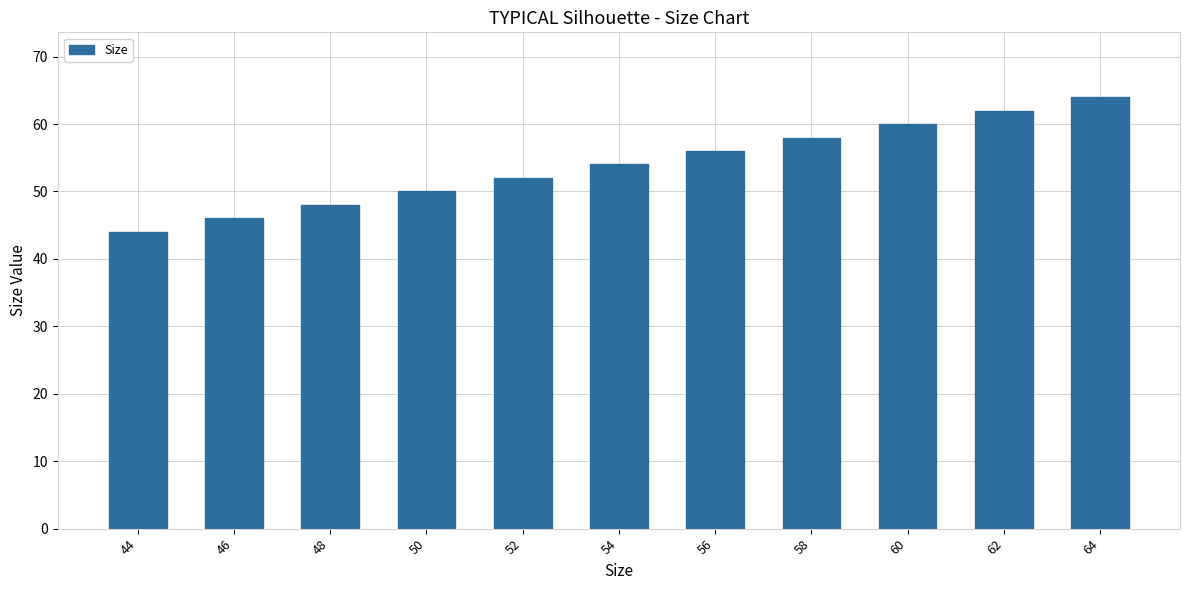

List the labels in order of value, smallest first.

44, 46, 48, 50, 52, 54, 56, 58, 60, 62, 64